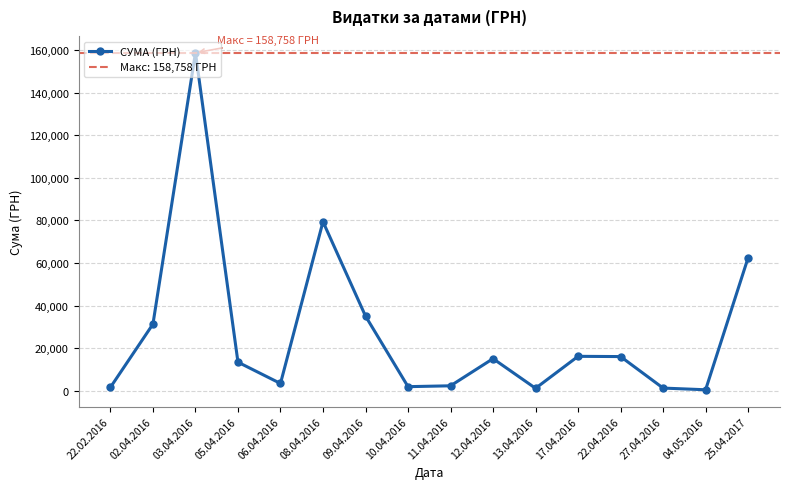

What is the average value?

27471.8